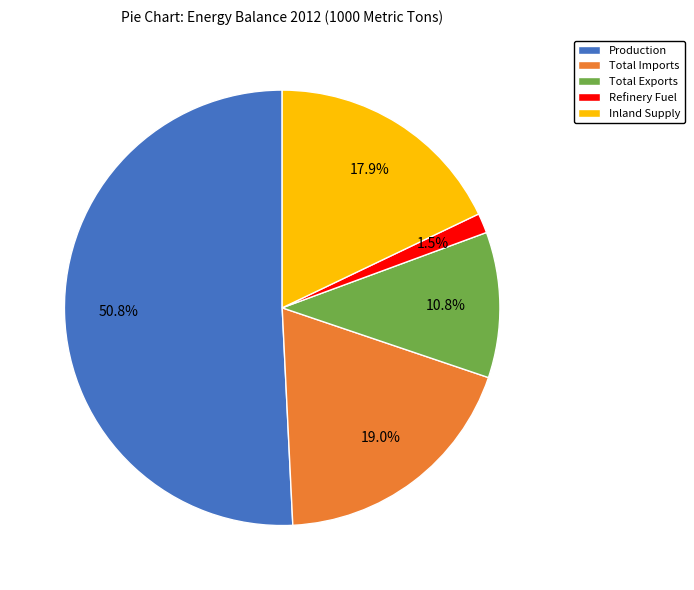

Is it true that Inland Supply is 18% of the pie?

True